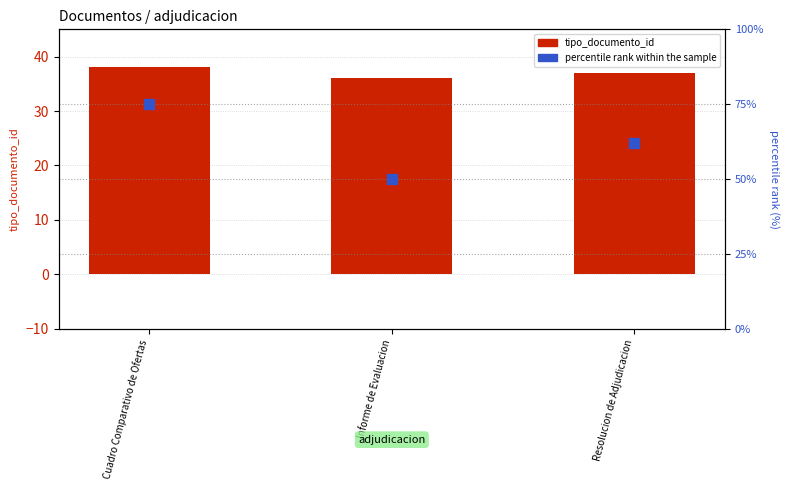

What is the total value across all series at Cuadro Comparativo de Ofertas?

113